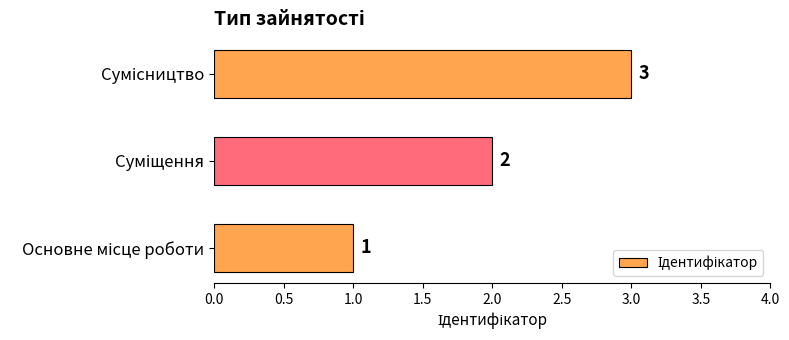

What is the greatest value displayed?

3